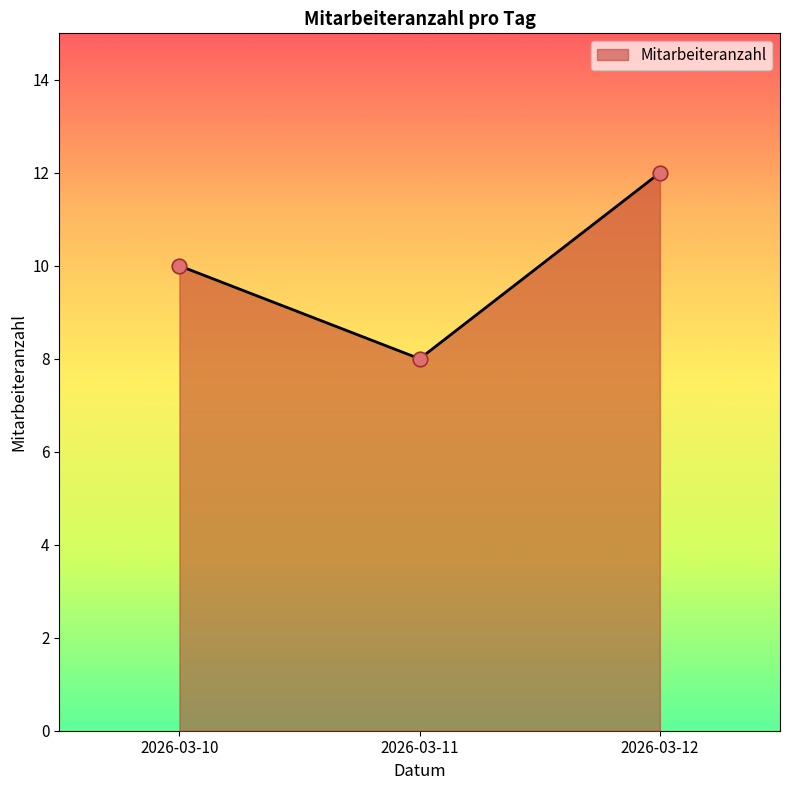

Between 2026-03-11 and 2026-03-10, which is larger?

2026-03-10